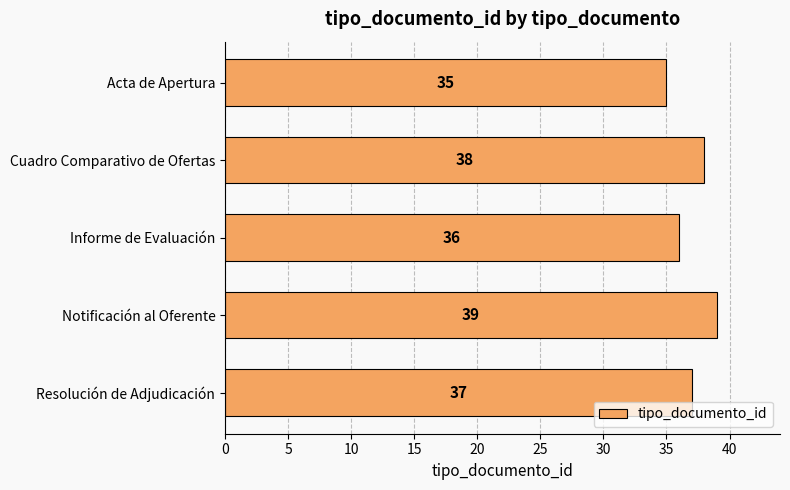

What is the ratio of the value at Acta de Apertura to the value at Cuadro Comparativo de Ofertas?

0.9